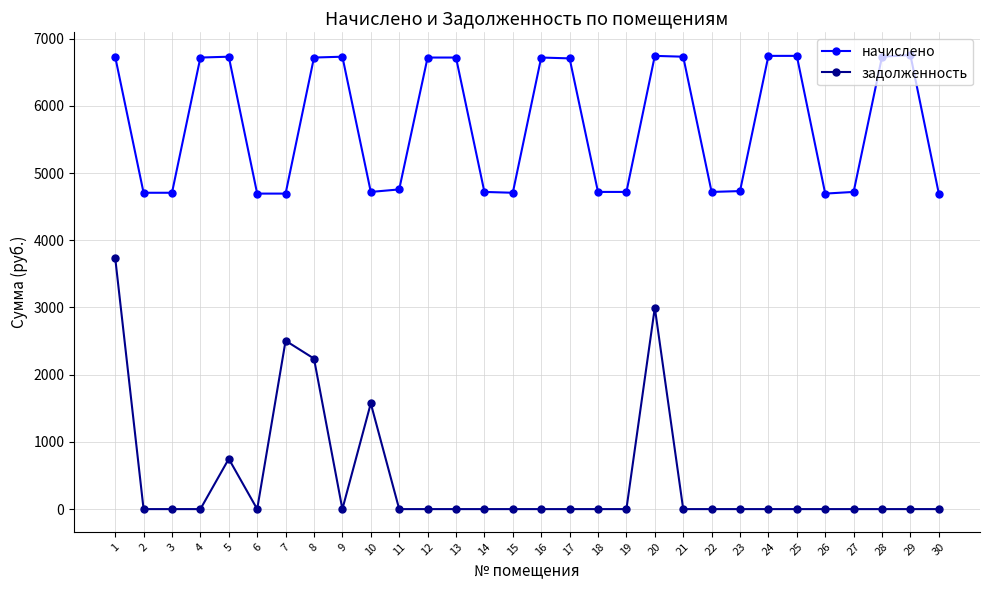

Does the chart display data point markers on the line(s)?

Yes